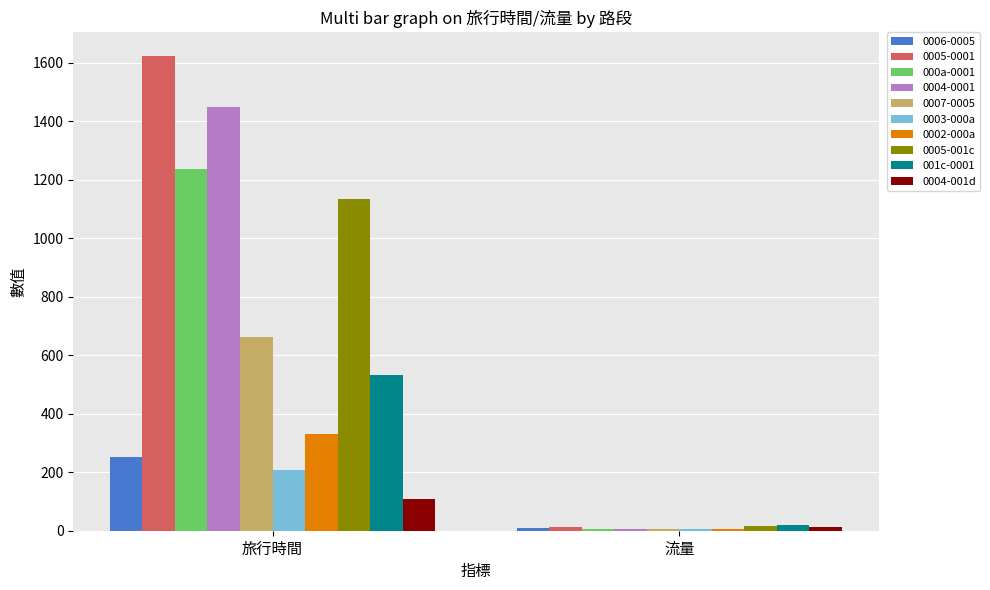

What is the total value across all series at 旅行時間?

7534